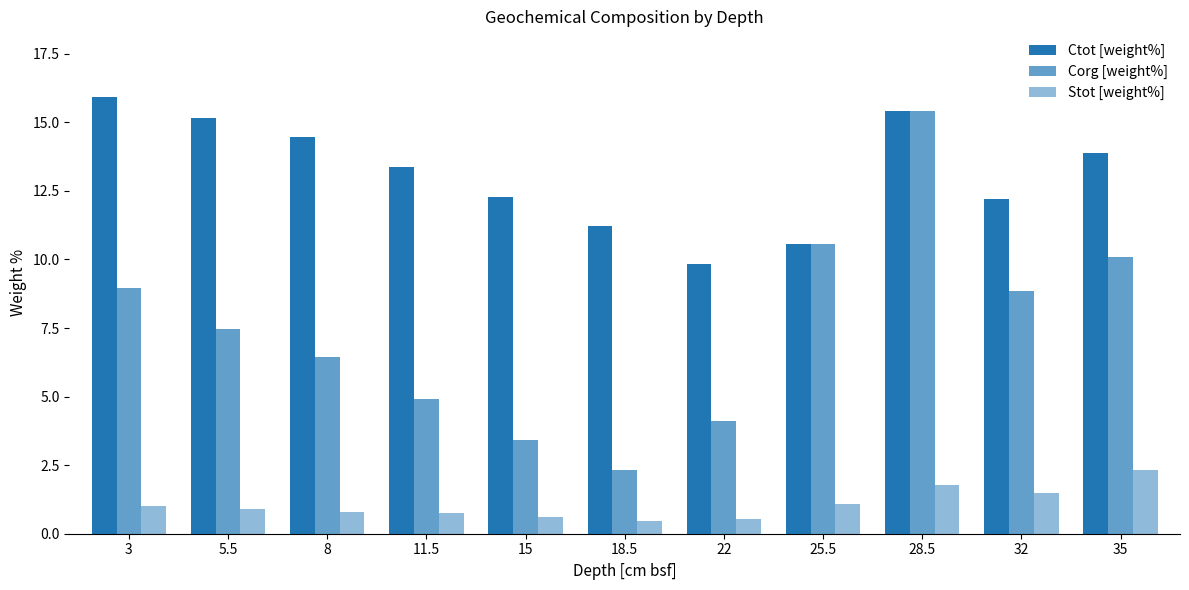

Is the value of Corg [weight%] at 15 greater than the value of Stot [weight%] at 15?

Yes